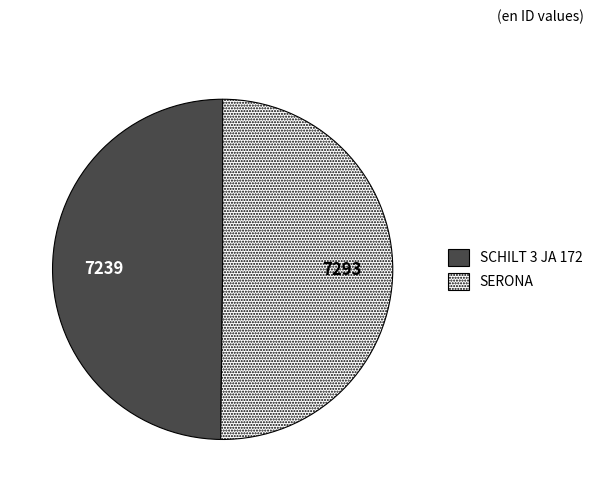

Do SERONA and SCHILT 3 JA 172 together represent more than half of the pie?

Yes